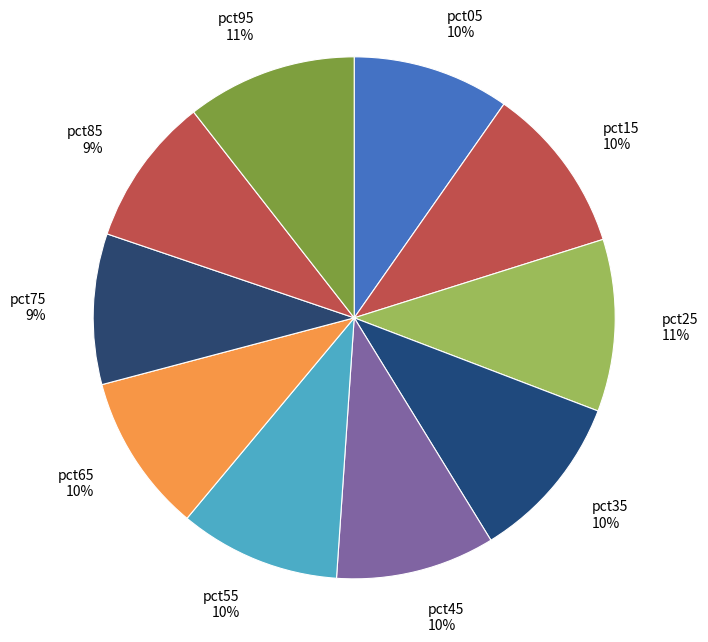

Which has a higher value, pct55 or pct95?

pct95